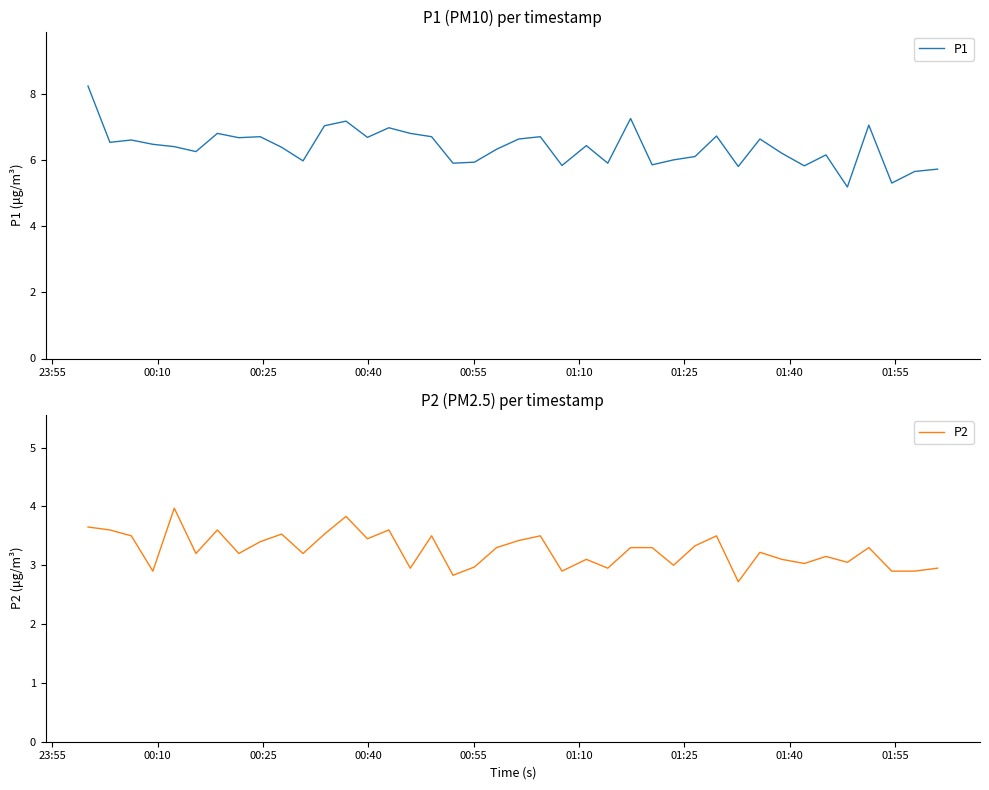

How many values in the P2 series exceed 3?

29